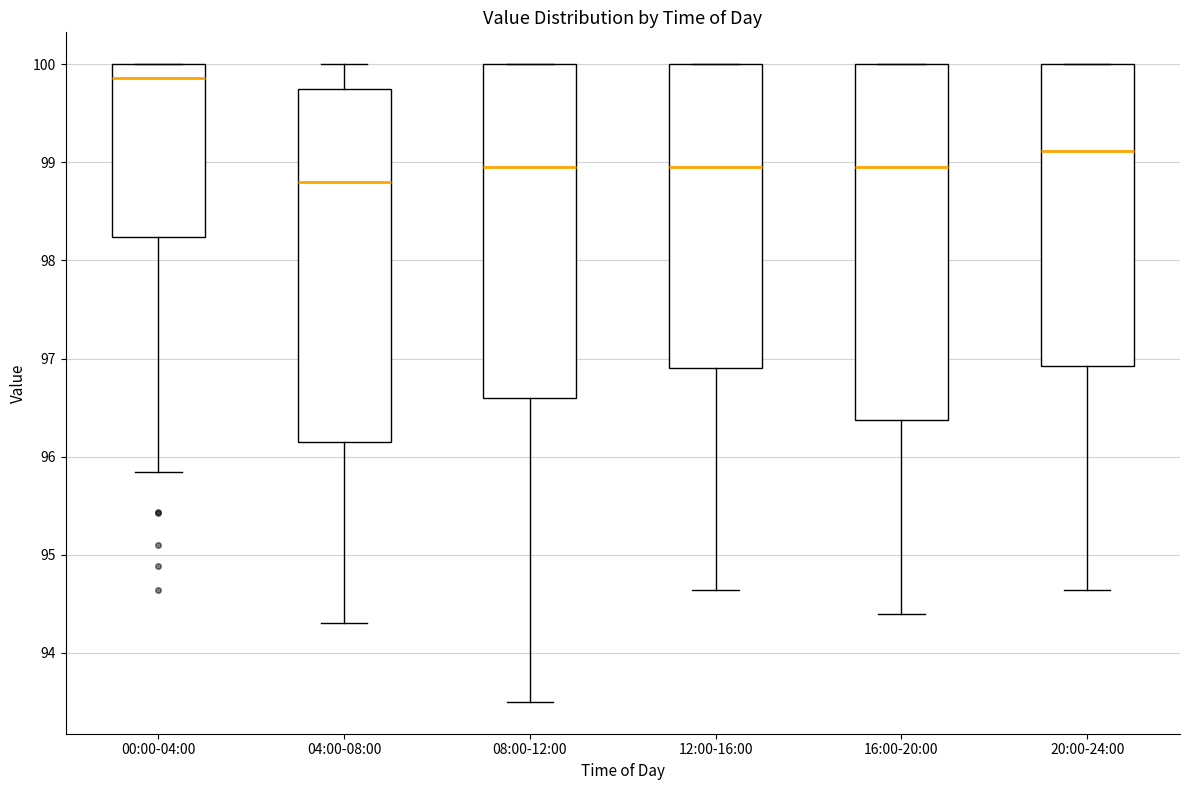

Which box's median line is the lowest?

04:00-08:00